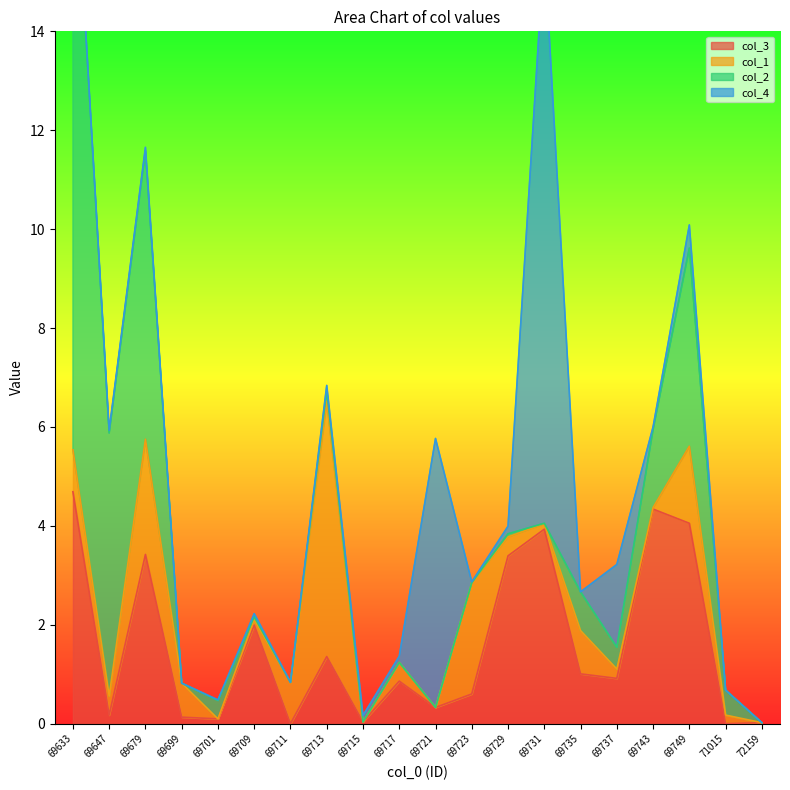

How many interior local valleys does the col_3 series have?

7